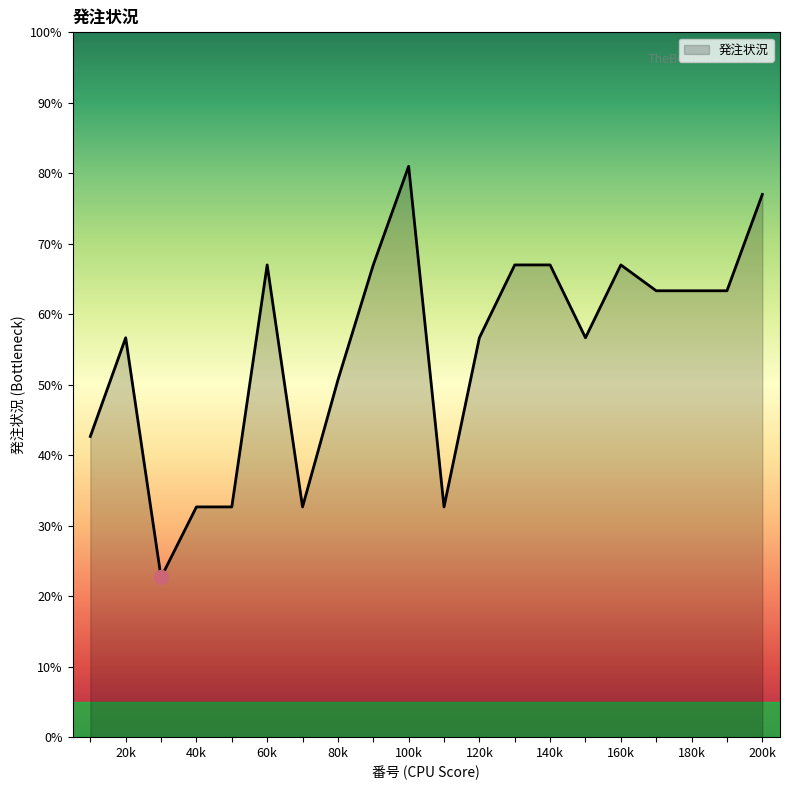

What is the minimum value shown in the chart?

22.7